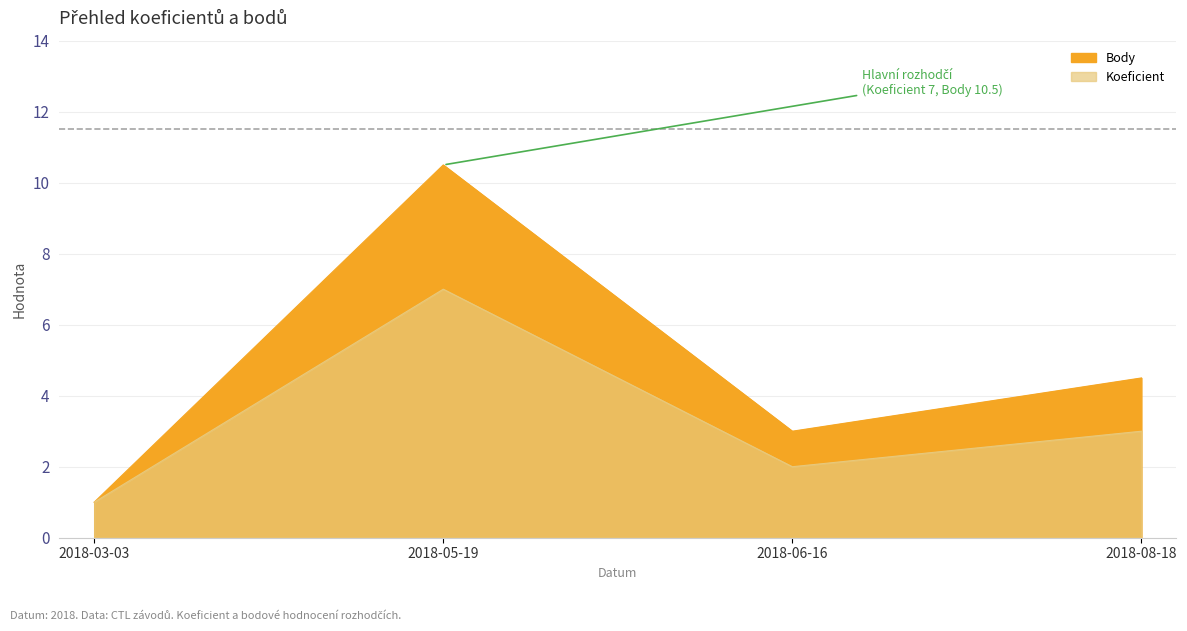

What are all the series names shown in the legend?

Koeficient, Body